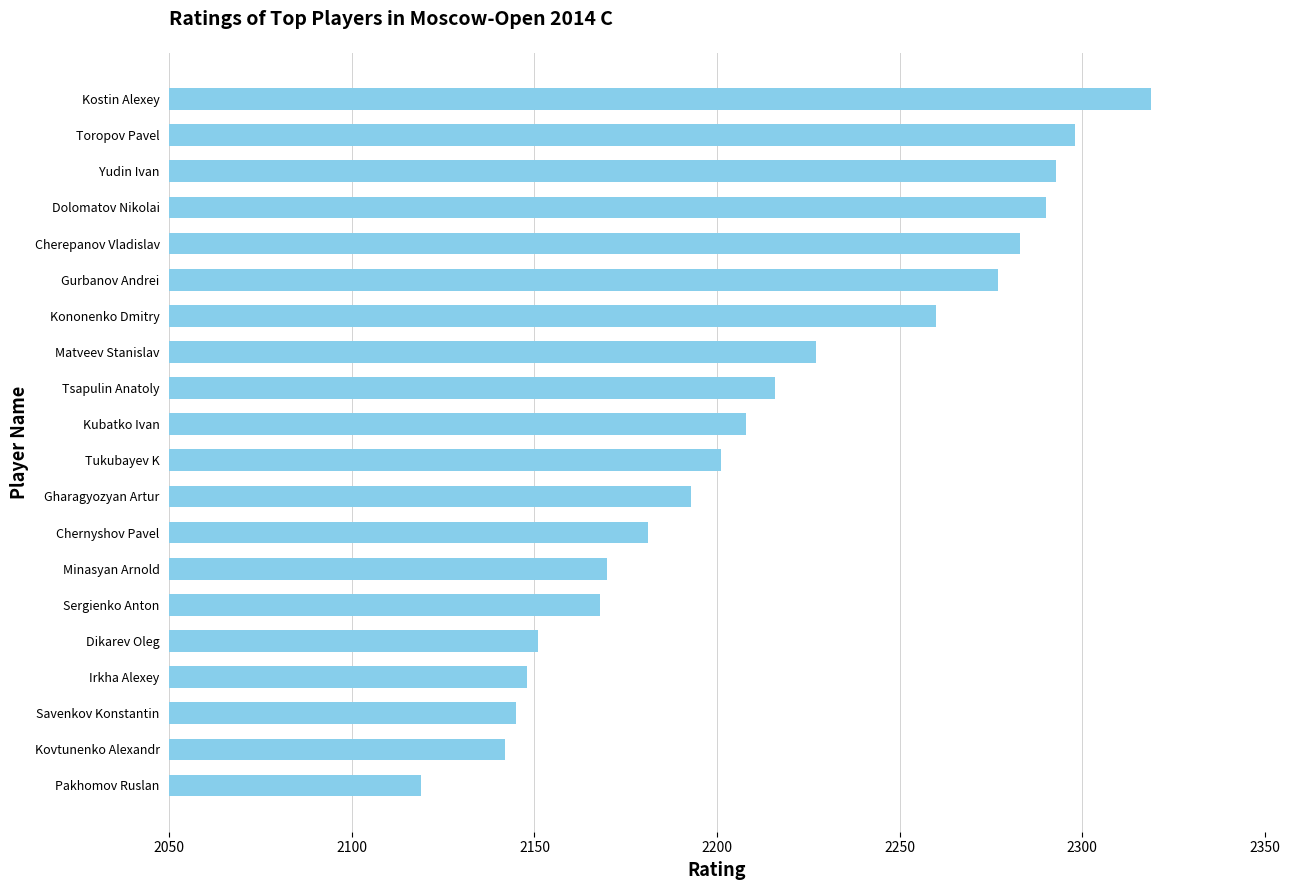

At which category does the chart reach its minimum across all series?

Pakhomov Ruslan